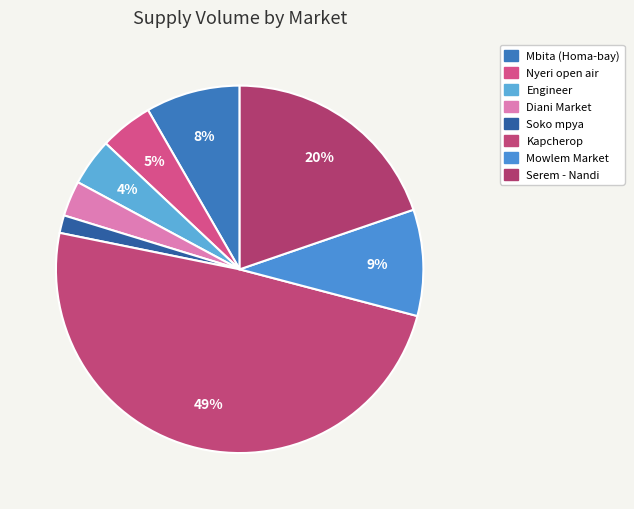

Is it true that Engineer is 19% of the pie?

False